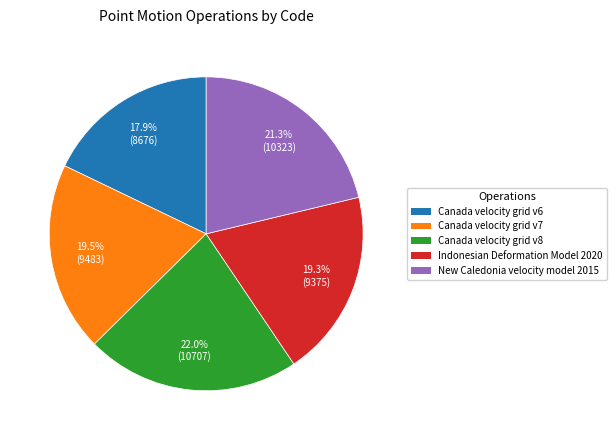

Is Canada velocity grid v8 the majority of the pie?

No